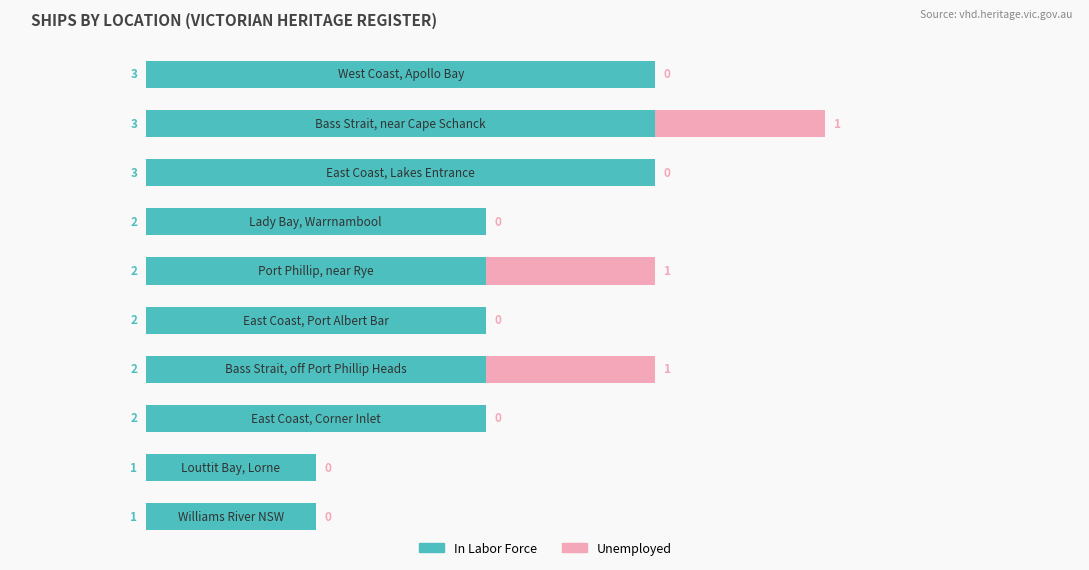

What is the highest value of the In Labor Force series?

3